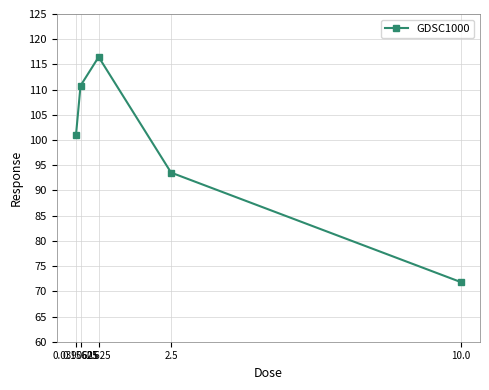

What is the ratio of the value at 10.0 to the value at 0.15625?

0.6